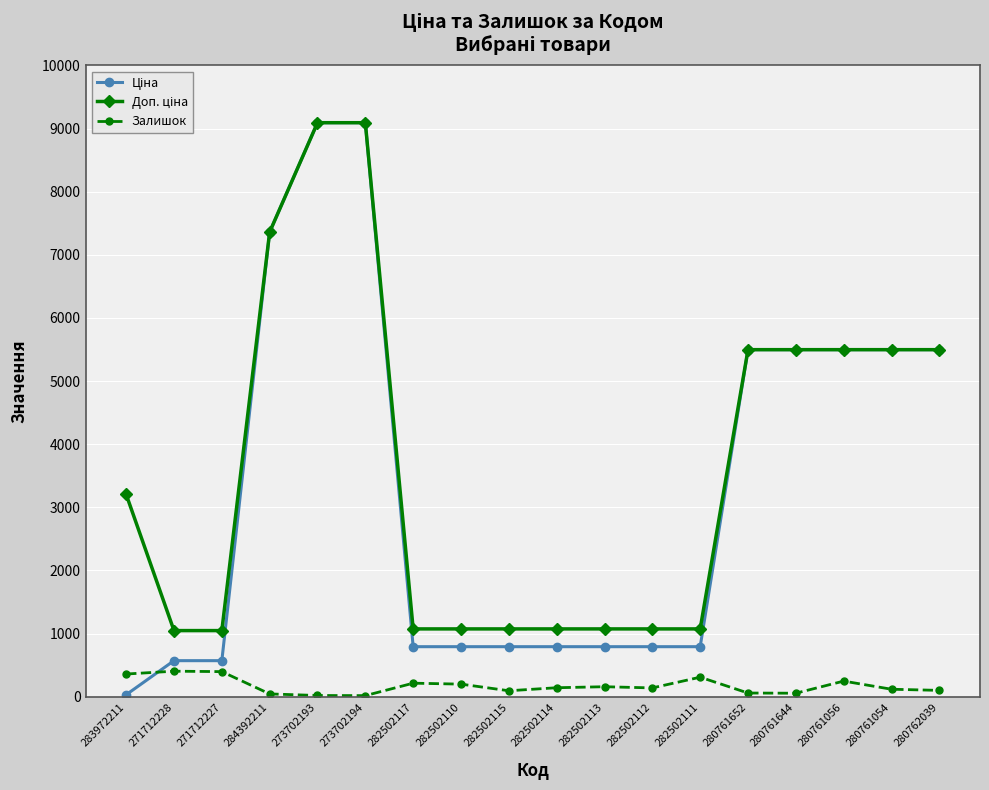

Is this an area chart (filled region under the line)?

No